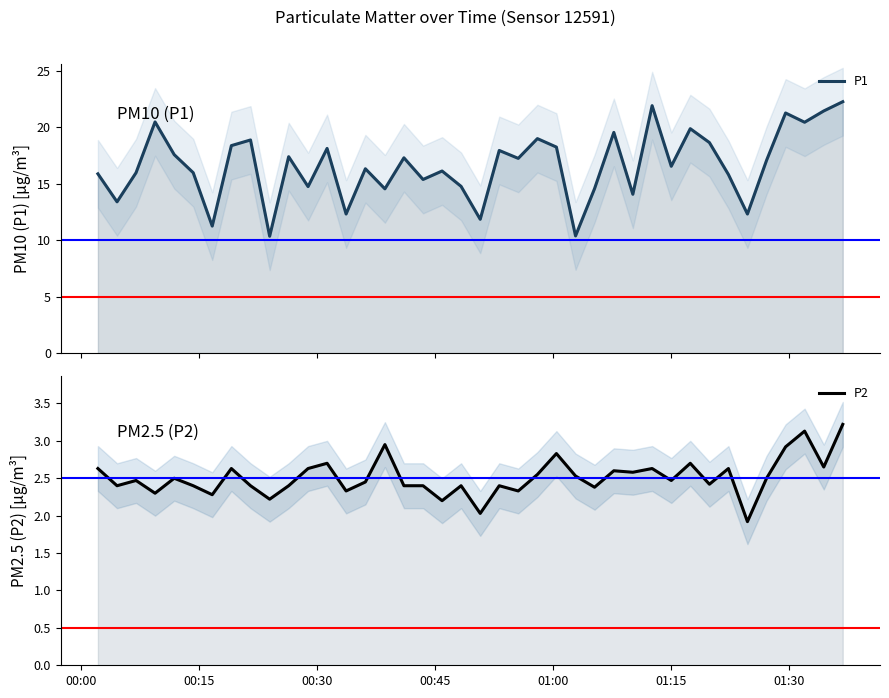

True or false: P1 and P2 cross at least once.

False